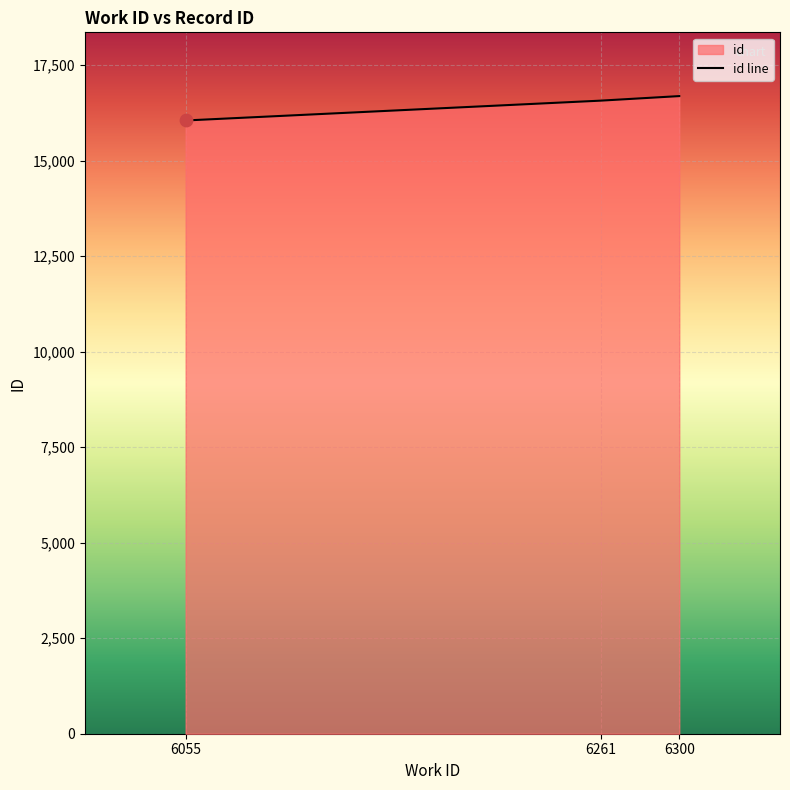

What is the ratio of the value at 6055 to the value at 6261?

1.0